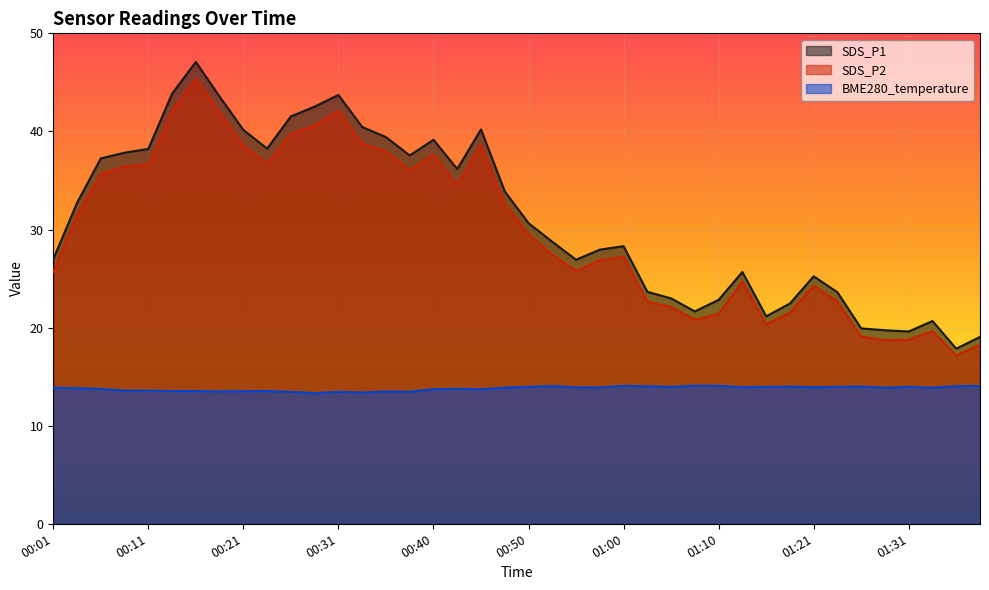

Reading left to right, list all the values displayed in this chart.

SDS_P1: 00:01=27.0	00:03=32.7	00:06=37.2	00:08=37.8	00:11=38.2	00:13=43.9	00:16=47.1	00:18=43.5	00:21=40.1	00:23=38.2	00:26=41.5	00:28=42.5	00:31=43.7	00:33=40.5	00:35=39.4	00:38=37.5	00:40=39.1	00:43=36.2	00:45=40.2	00:48=33.9	00:50=30.6	00:53=28.8	00:55=26.9	00:57=27.9	01:00=28.3	01:02=23.6	01:05=23.0	01:07=21.6	01:10=22.8	01:13=25.7	01:15=21.1	01:18=22.4	01:21=25.2	01:23=23.6	01:26=19.9	01:29=19.7	01:31=19.6	01:34=20.7	01:37=17.9	01:39=19.1
SDS_P2: 00:01=25.6	00:03=31.5	00:06=35.7	00:08=36.4	00:11=36.6	00:13=42.1	00:16=45.4	00:18=41.9	00:21=38.6	00:23=36.7	00:26=39.8	00:28=40.6	00:31=42.1	00:33=38.8	00:35=38.0	00:38=36.0	00:40=37.6	00:43=34.5	00:45=38.7	00:48=32.6	00:50=29.5	00:53=27.4	00:55=25.8	00:57=26.9	01:00=27.2	01:02=22.6	01:05=22.1	01:07=20.8	01:10=21.4	01:13=24.7	01:15=20.4	01:18=21.5	01:21=24.3	01:23=22.6	01:26=19.1	01:29=18.7	01:31=18.8	01:34=19.6	01:37=17.2	01:39=18.2
BME280_temperature: 00:01=13.9	00:03=13.8	00:06=13.7	00:08=13.6	00:11=13.6	00:13=13.5	00:16=13.5	00:18=13.5	00:21=13.5	00:23=13.5	00:26=13.4	00:28=13.3	00:31=13.4	00:33=13.4	00:35=13.5	00:38=13.5	00:40=13.7	00:43=13.8	00:45=13.7	00:48=13.9	00:50=13.9	00:53=14.0	00:55=13.9	00:57=13.9	01:00=14.1	01:02=14.0	01:05=13.9	01:07=14.1	01:10=14.1	01:13=13.9	01:15=13.9	01:18=14.0	01:21=13.9	01:23=14.0	01:26=14.0	01:29=13.9	01:31=14.0	01:34=13.9	01:37=14.0	01:39=14.1